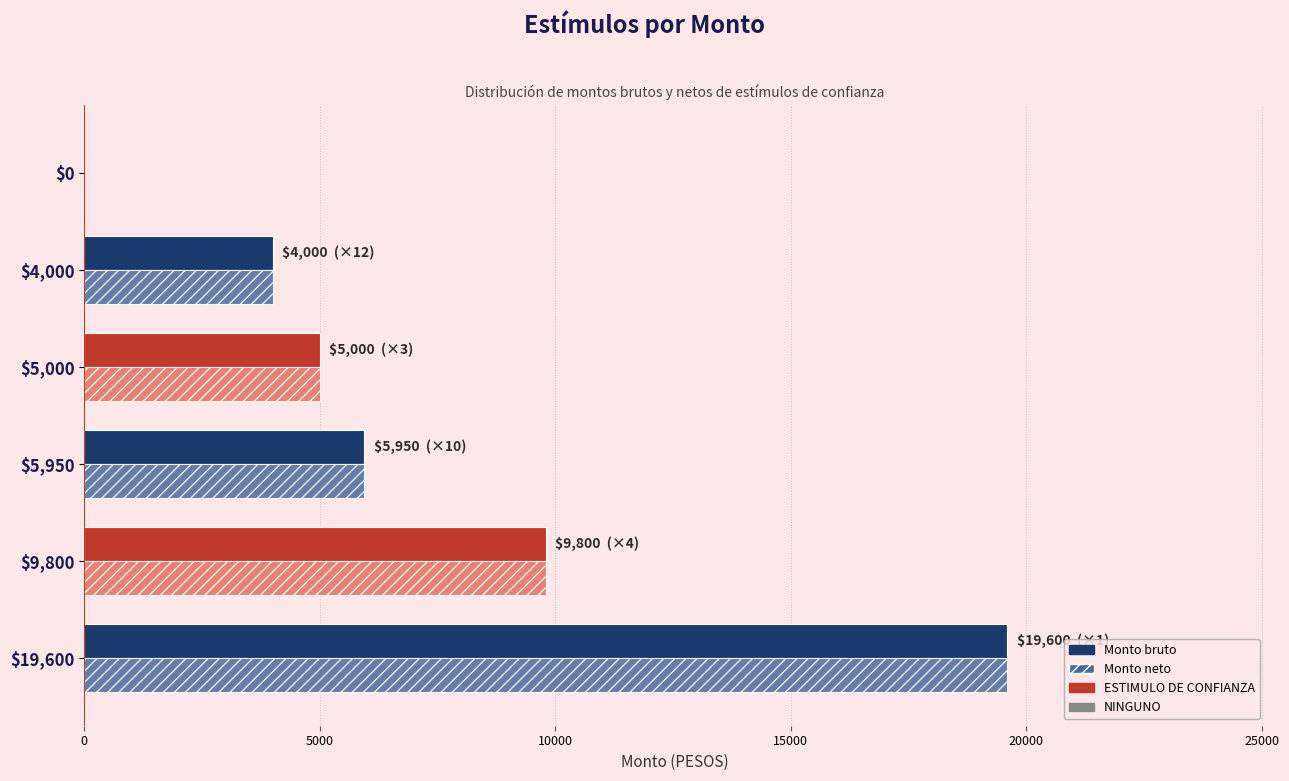

True or false: Monto bruto has a value of 2244 at $4,000.

False